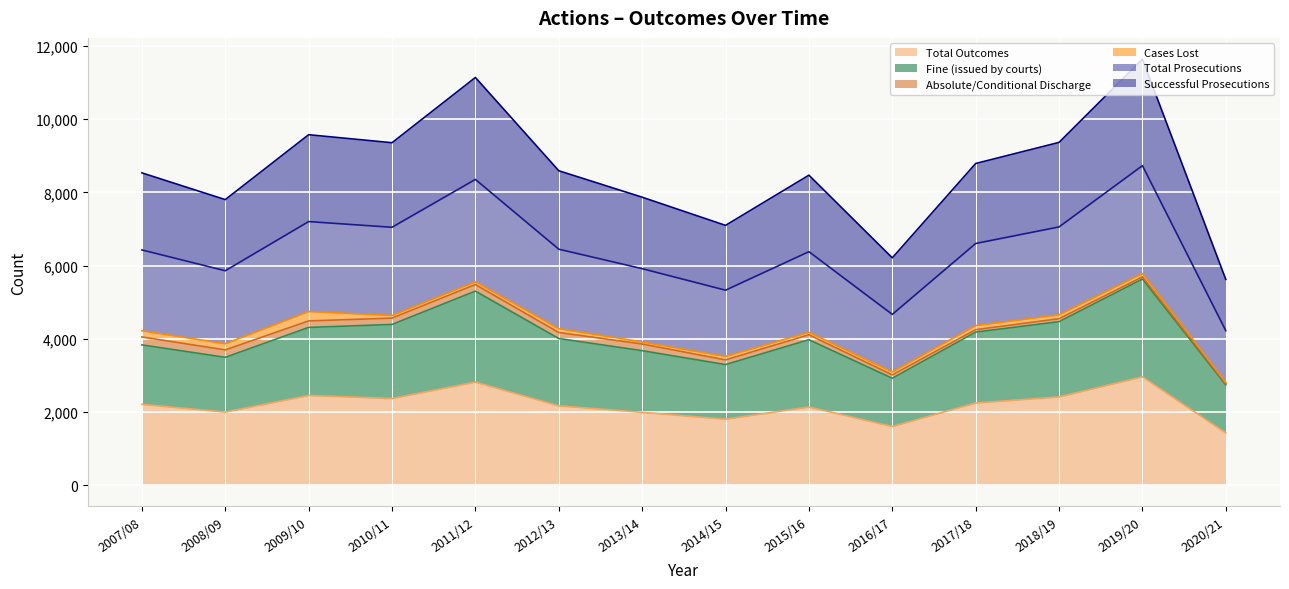

What is the lowest value of the Total Outcomes series?

1426